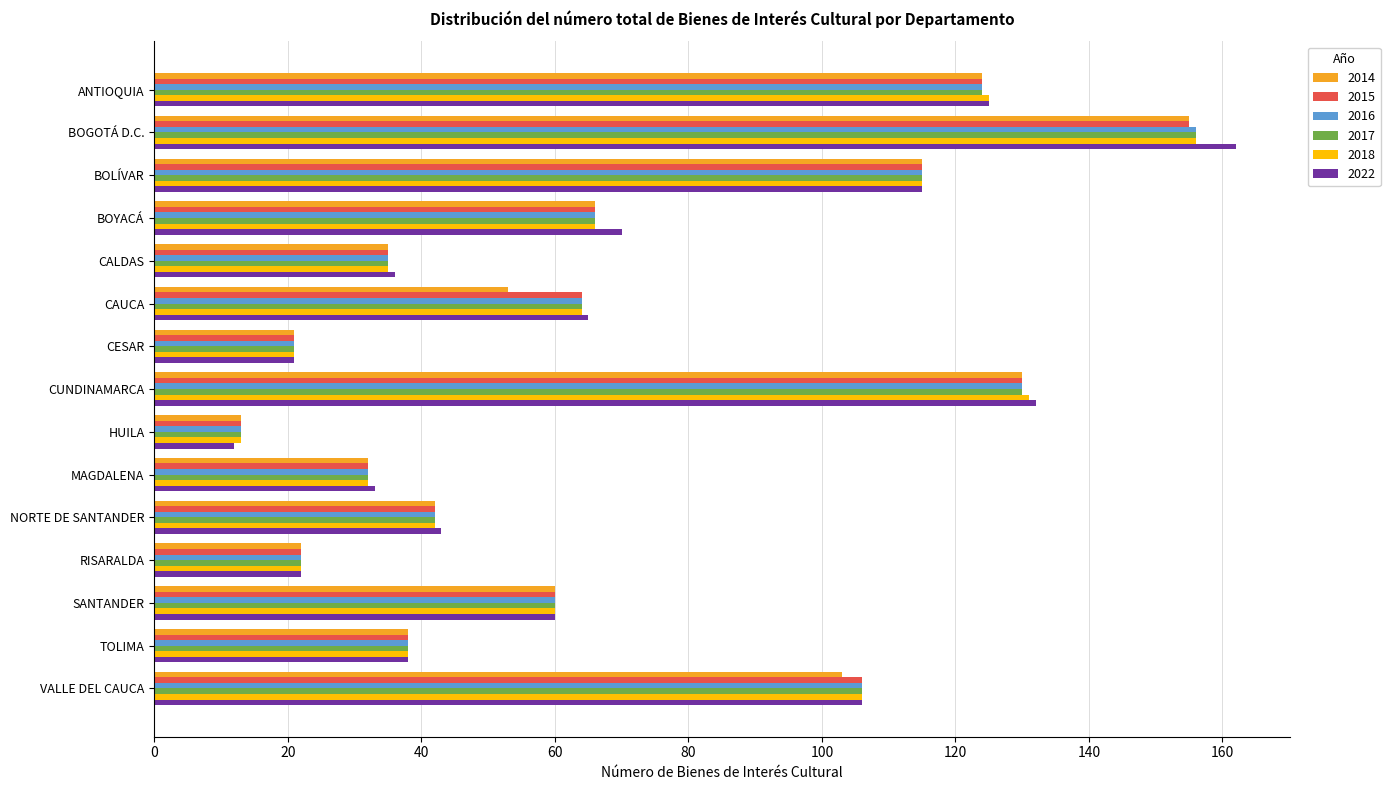

Count the number of categories in the chart.

15